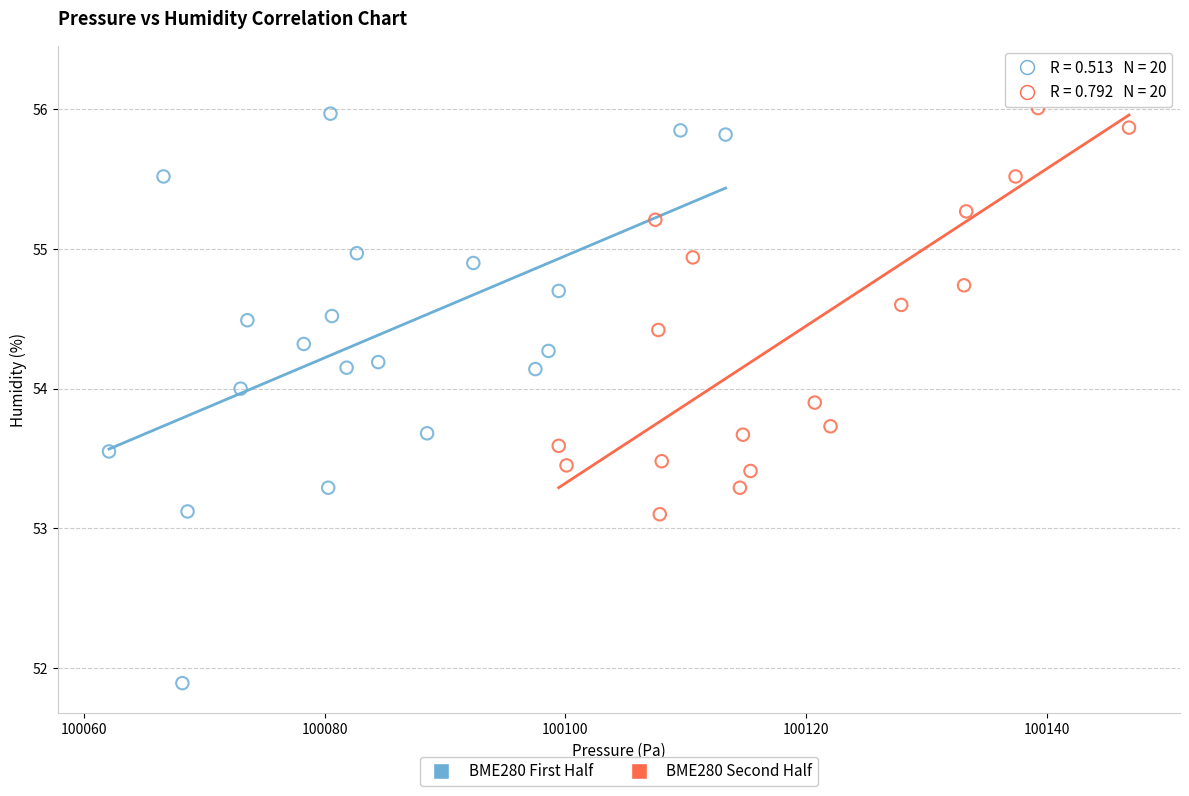

Which series contains the lowest Y value?

BME280 First Half